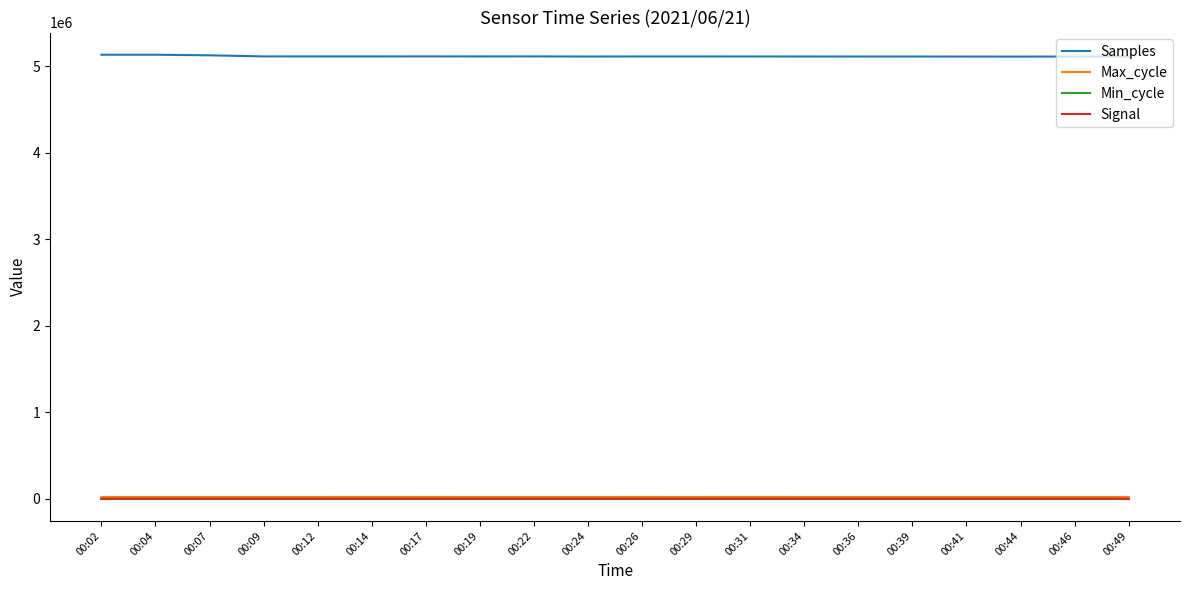

True or false: Min_cycle and Samples cross at least once.

False